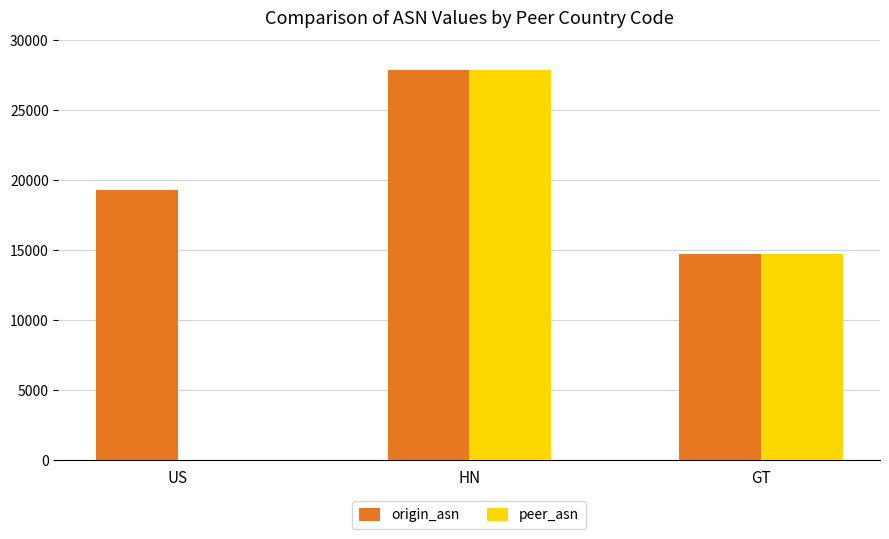

Does the chart contain stacked bars?

No